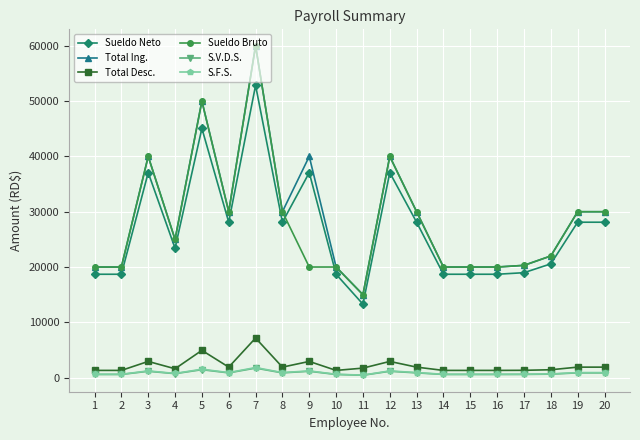

What is the sum of the Sueldo Neto values at 15 and 11?

31973.5